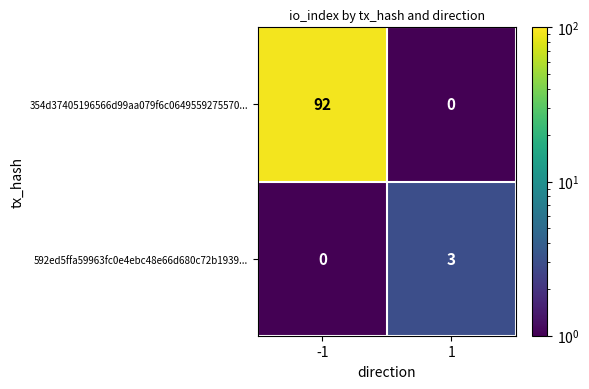

What is the difference between the 592ed5ffa59963fc0e4ebc48e66d680c72b1939... values at 1 and -1?

3